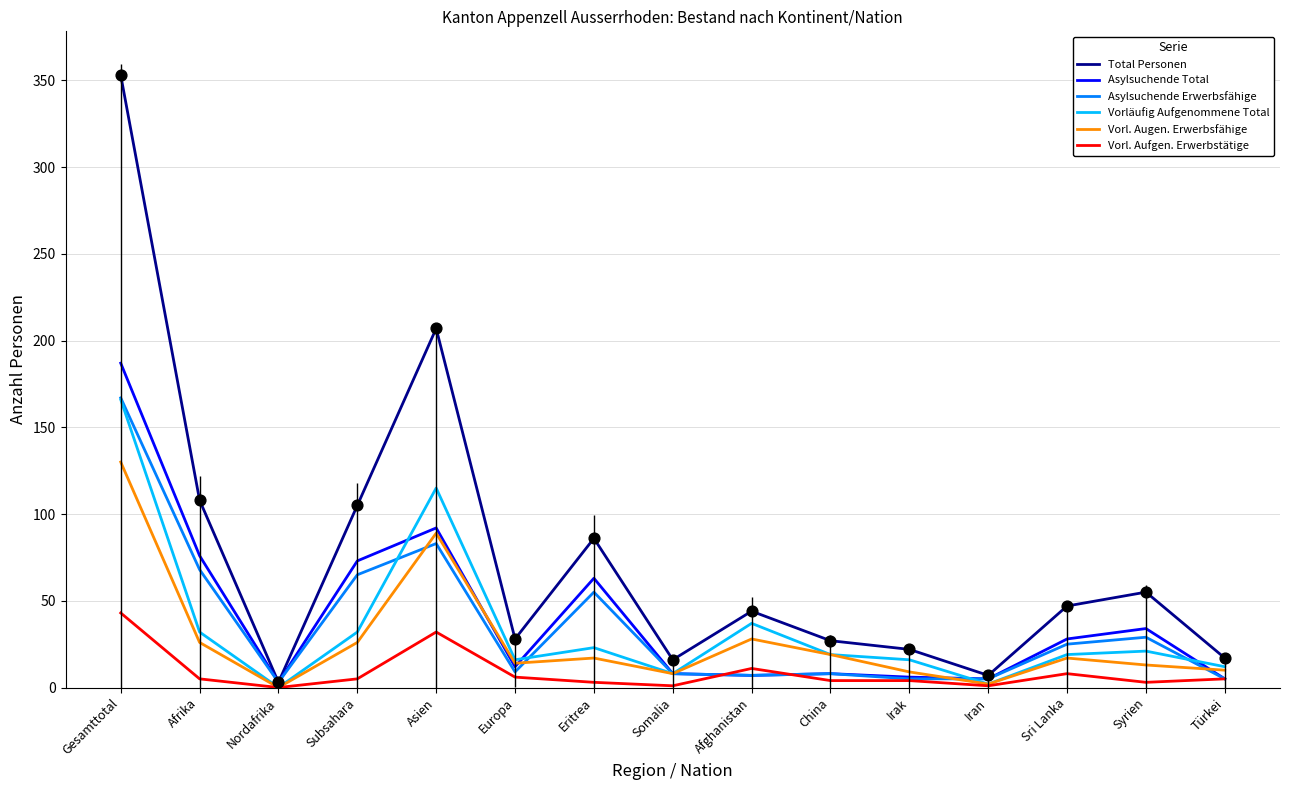

Which series has the largest range (max minus min)?

Total Personen